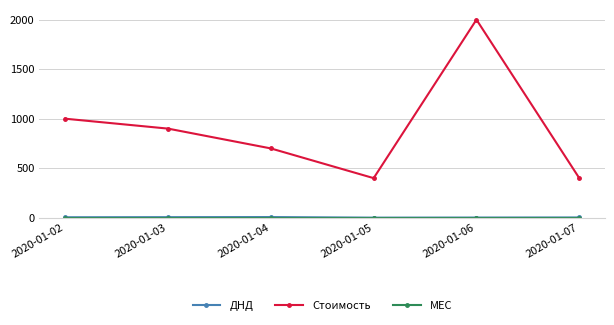

Which series changed the most between 2020-01-02 and 2020-01-05?

Стоимость